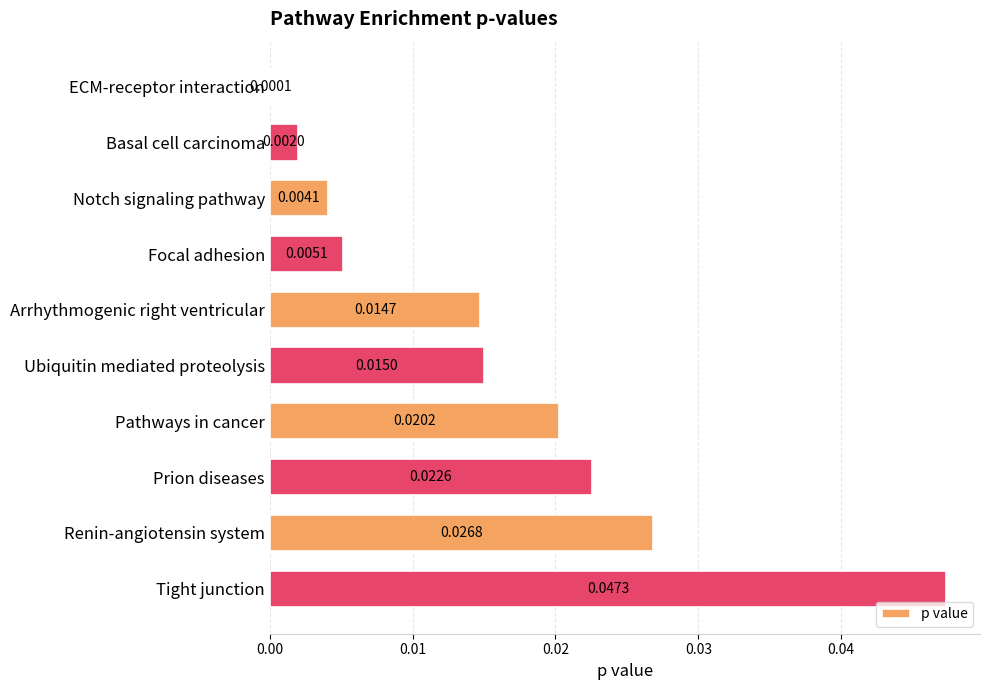

Between Focal adhesion and Renin-angiotensin system, which is larger?

Renin-angiotensin system